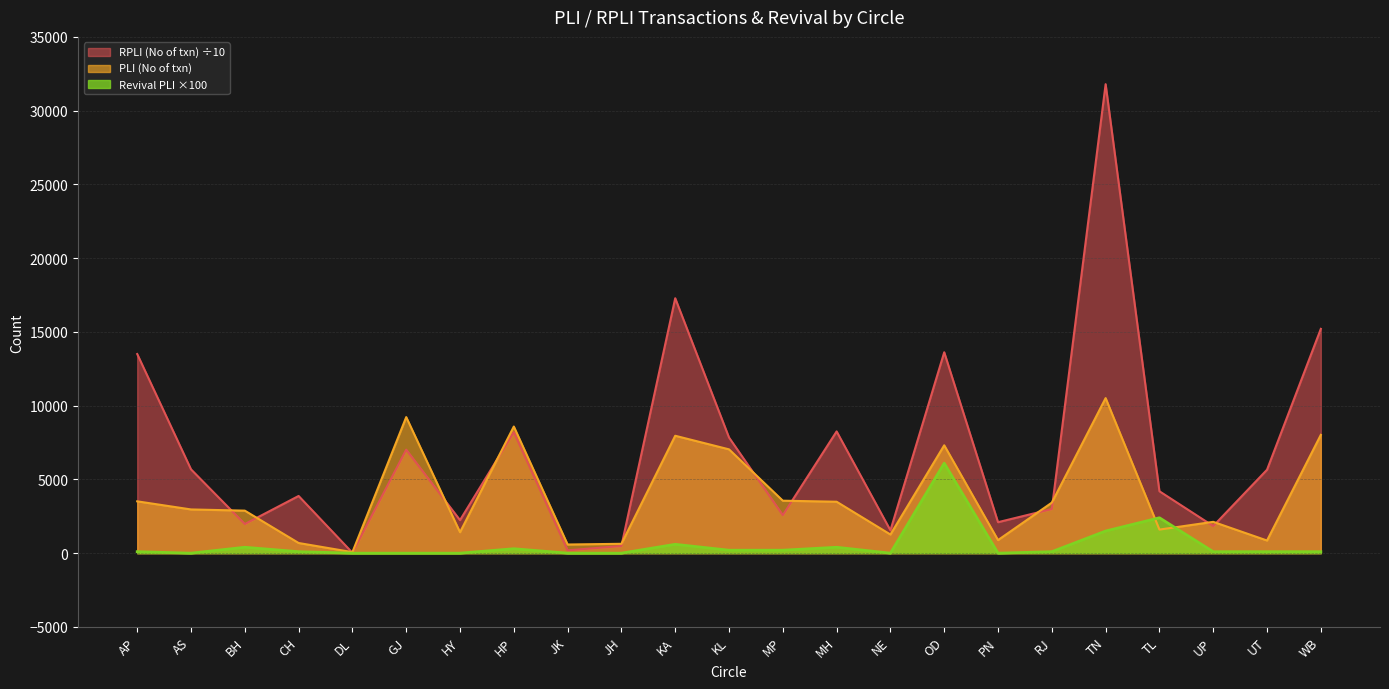

What is the greatest value displayed?

31794.2